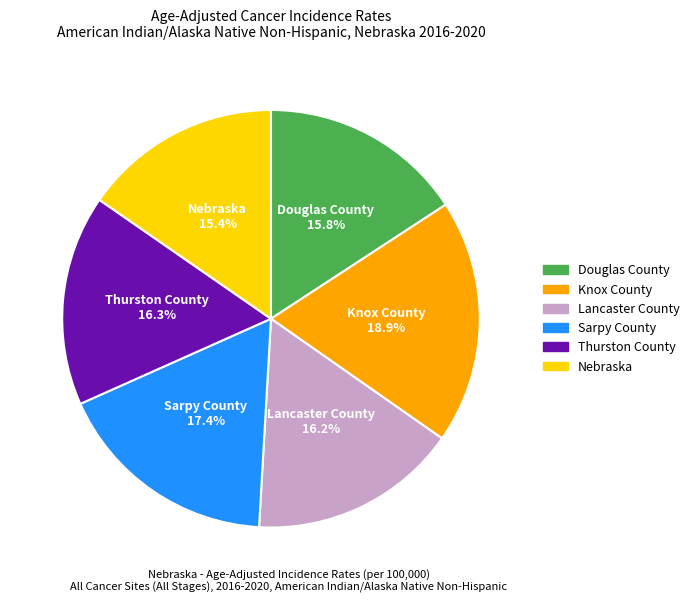

Between Nebraska and Knox County, which is larger?

Knox County